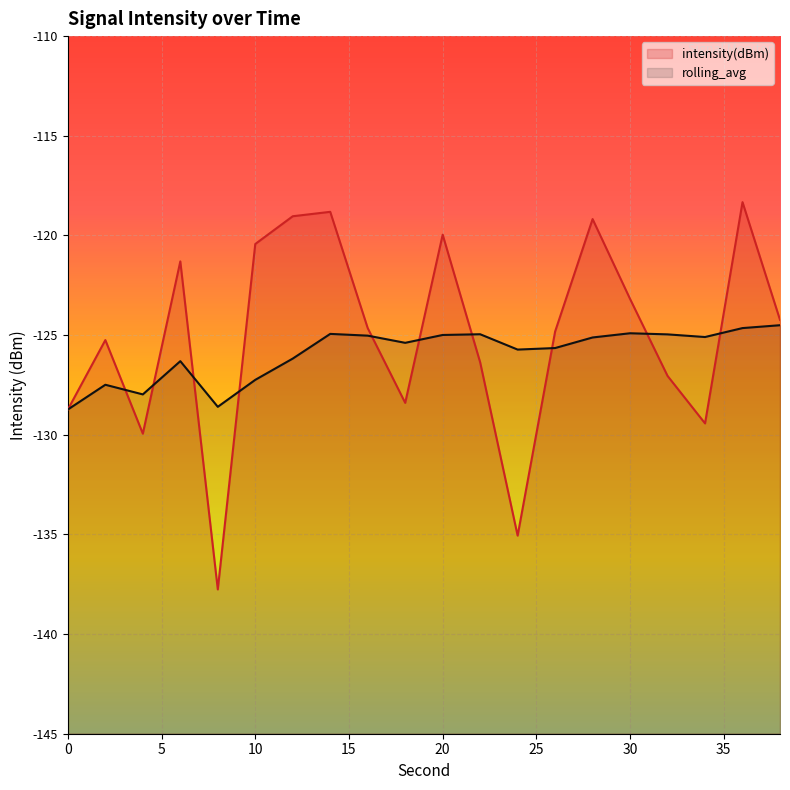

Rank the series by their average value, from highest to lowest.

intensity(dBm), rolling_avg